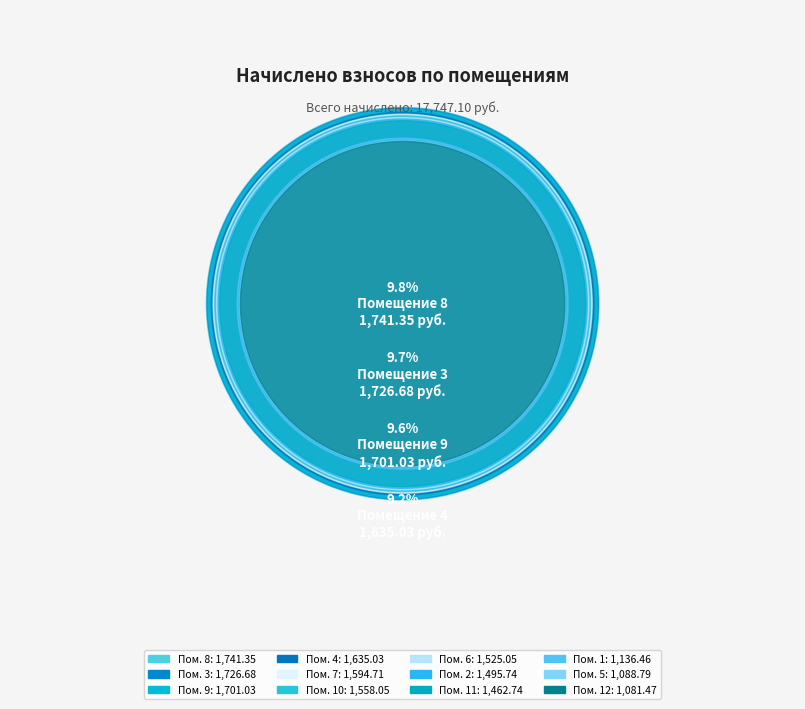

Rank the categories by value from lowest to highest.

12, 5, 1, 11, 2, 6, 10, 7, 4, 9, 3, 8